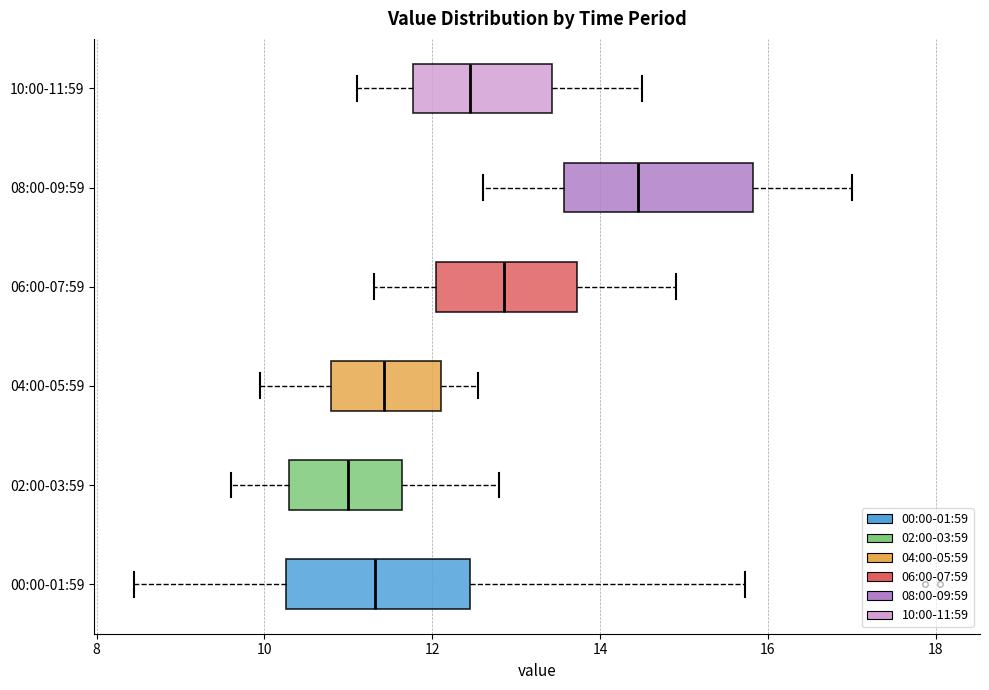

Reading bottom to top, transcribe this box plot: for each box, give where its median line is, the range the box spans, and where its two whiskers end, as read against the x-axis. The values are not printed on the chart, so give them approximately, as read against the axis.

00:00-01:59: median 11.4, box 10.2 to 12.4, whiskers 8.4 to 15.8
02:00-03:59: median 11.0, box 10.2 to 11.6, whiskers 9.6 to 12.8
04:00-05:59: median 11.4, box 10.8 to 12.2, whiskers 10.0 to 12.6
06:00-07:59: median 12.8, box 12.0 to 13.8, whiskers 11.4 to 15.0
08:00-09:59: median 14.4, box 13.6 to 15.8, whiskers 12.6 to 17.0
10:00-11:59: median 12.4, box 11.8 to 13.4, whiskers 11.2 to 14.6